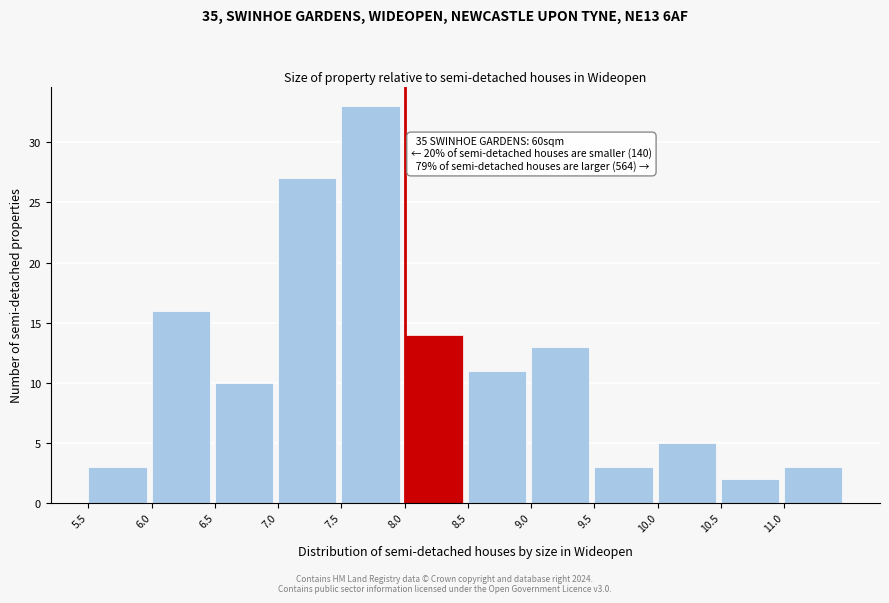

Over which range of the x-axis is the bar tallest?

7.5 to 8.0